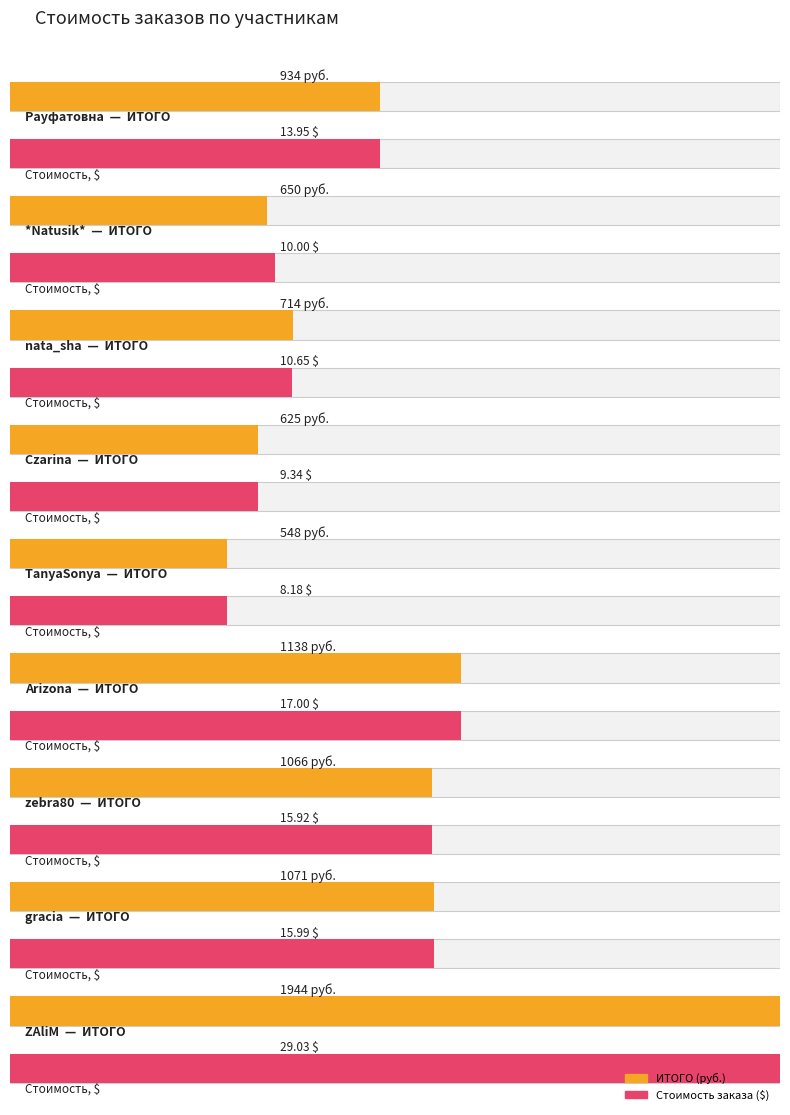

What is the total value across all series at nata_sha?

724.6